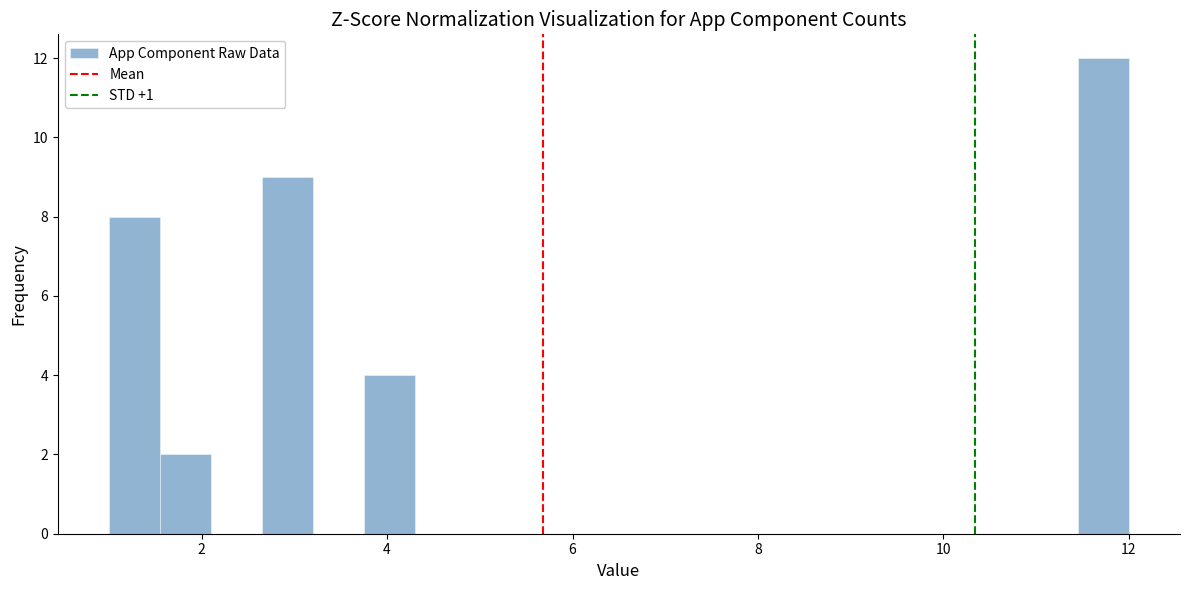

Read against the x-axis, roughly where is the centre of the tallest bar?

11.8